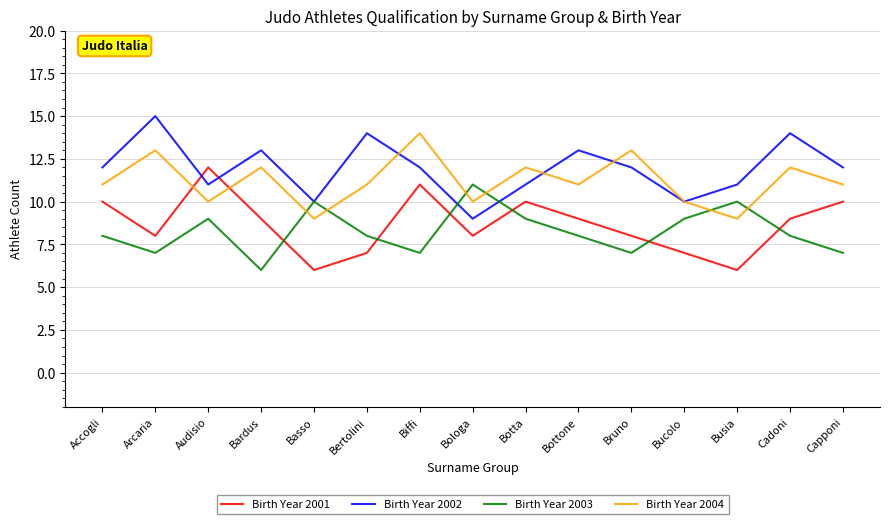

What is the difference between the Birth Year 2002 values at Bruno and Bucolo?

2